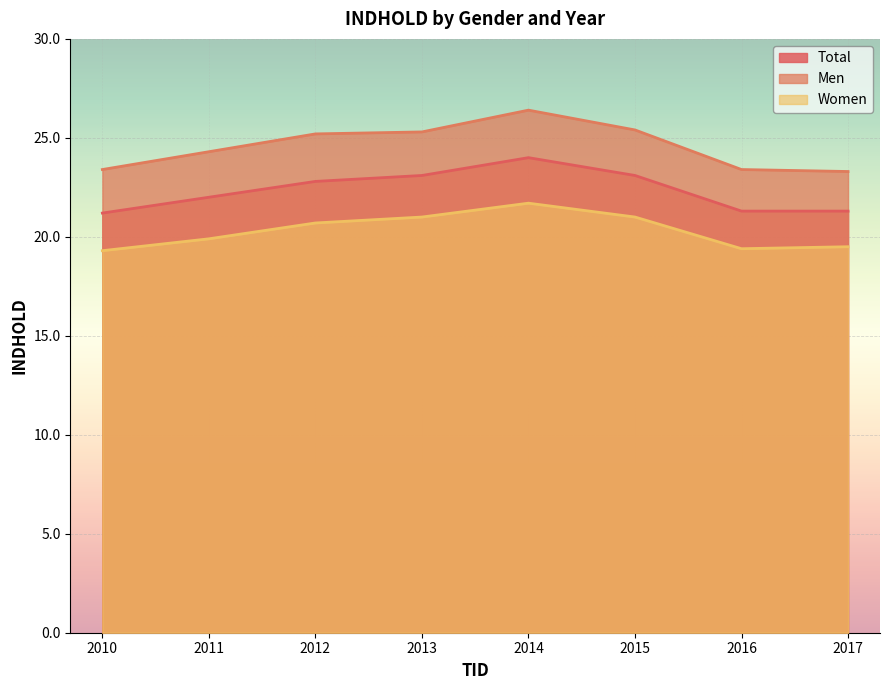

List the series in order of their peak value, highest first.

Men, Total, Women